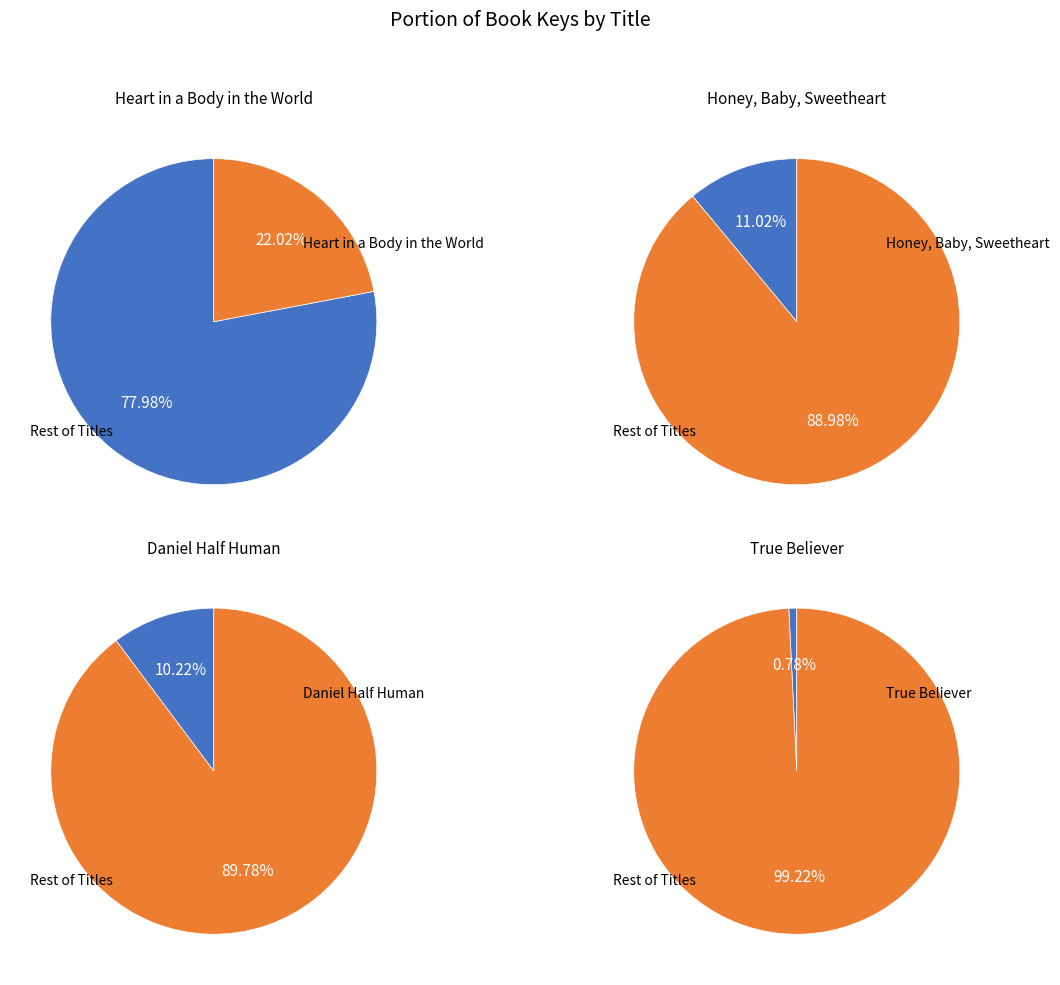

What percentage is NOT represented by True Believer?

99.2%